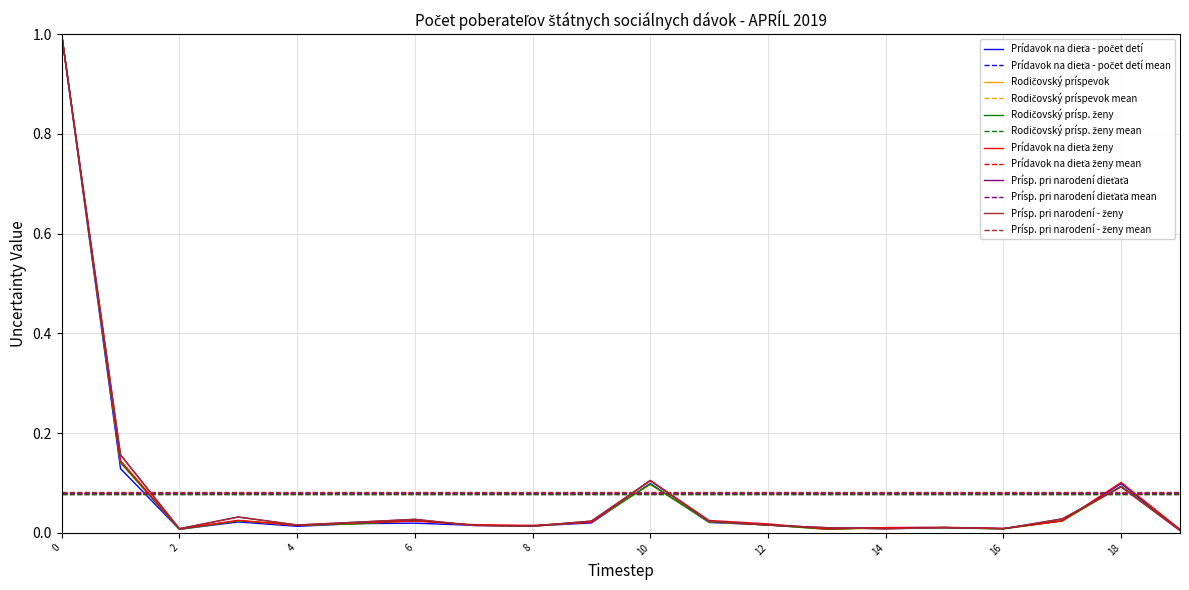

What are all the series names shown in the legend?

Prídavok na dieťa - počet detí, Rodičovský príspevok, Rodičovský prísp. ženy, Prídavok na dieťa ženy, Prísp. pri narodení dieťaťa, Prísp. pri narodení - ženy